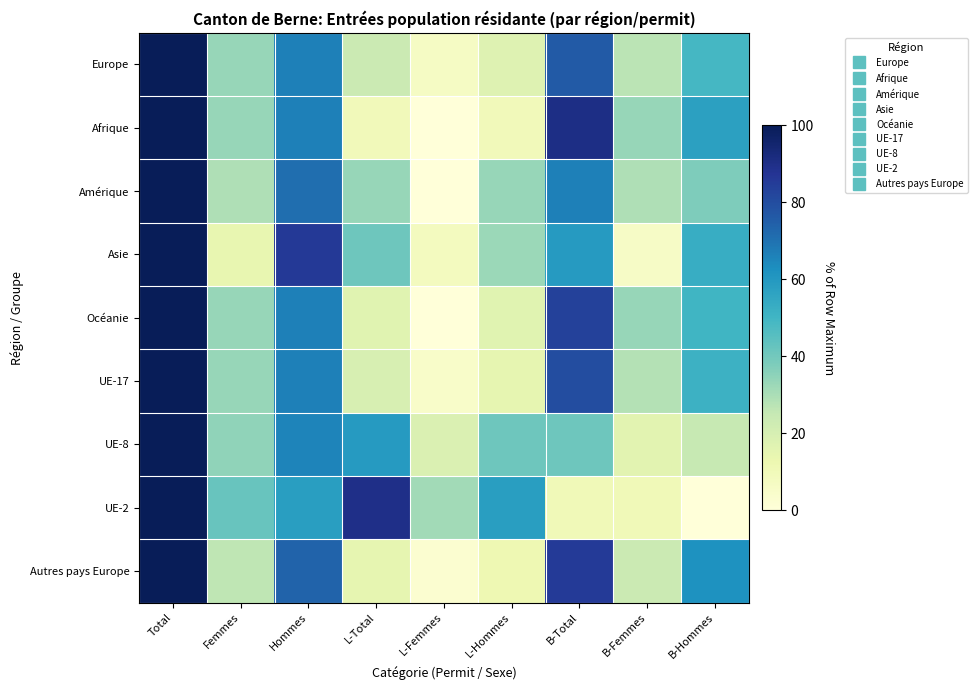

Reading right to left, extract all data points from this chart.

Europe: B-Hommes=48.9	B-Femmes=27.0	B-Total=75.9	L-Hommes=17.3	L-Femmes=6.5	L-Total=23.8	Hommes=66.5	Femmes=33.5	Total=100.0
Afrique: B-Hommes=57.1	B-Femmes=33.3	B-Total=90.5	L-Hommes=9.5	L-Femmes=0.0	L-Total=9.5	Hommes=66.7	Femmes=33.3	Total=100.0
Amérique: B-Hommes=37.5	B-Femmes=29.2	B-Total=66.7	L-Hommes=33.3	L-Femmes=0.0	L-Total=33.3	Hommes=70.8	Femmes=29.2	Total=100.0
Asie: B-Hommes=53.1	B-Femmes=6.1	B-Total=59.2	L-Hommes=32.7	L-Femmes=8.2	L-Total=40.8	Hommes=85.7	Femmes=14.3	Total=100.0
Océanie: B-Hommes=50.0	B-Femmes=33.3	B-Total=83.3	L-Hommes=16.7	L-Femmes=0.0	L-Total=16.7	Hommes=66.7	Femmes=33.3	Total=100.0
UE-17: B-Hommes=51.5	B-Femmes=28.5	B-Total=79.9	L-Hommes=14.7	L-Femmes=5.1	L-Total=19.7	Hommes=66.5	Femmes=33.5	Total=100.0
UE-8: B-Hommes=24.7	B-Femmes=16.0	B-Total=40.7	L-Hommes=40.7	L-Femmes=18.5	L-Total=59.3	Hommes=65.4	Femmes=34.6	Total=100.0
UE-2: B-Hommes=0.0	B-Femmes=10.5	B-Total=10.5	L-Hommes=57.9	L-Femmes=31.6	L-Total=89.5	Hommes=57.9	Femmes=42.1	Total=100.0
Autres pays Europe: B-Hommes=61.8	B-Femmes=23.5	B-Total=85.3	L-Hommes=11.8	L-Femmes=2.9	L-Total=14.7	Hommes=73.5	Femmes=26.5	Total=100.0